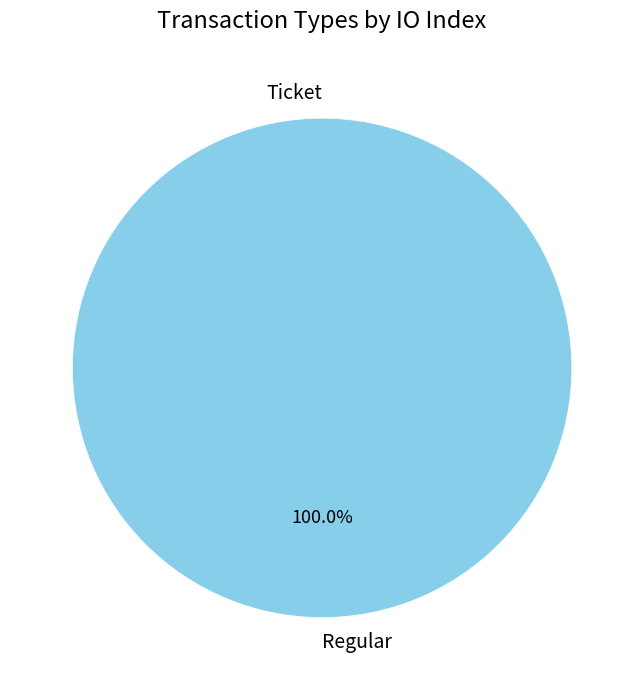

What percentage do Regular and Ticket together represent?

100.0%